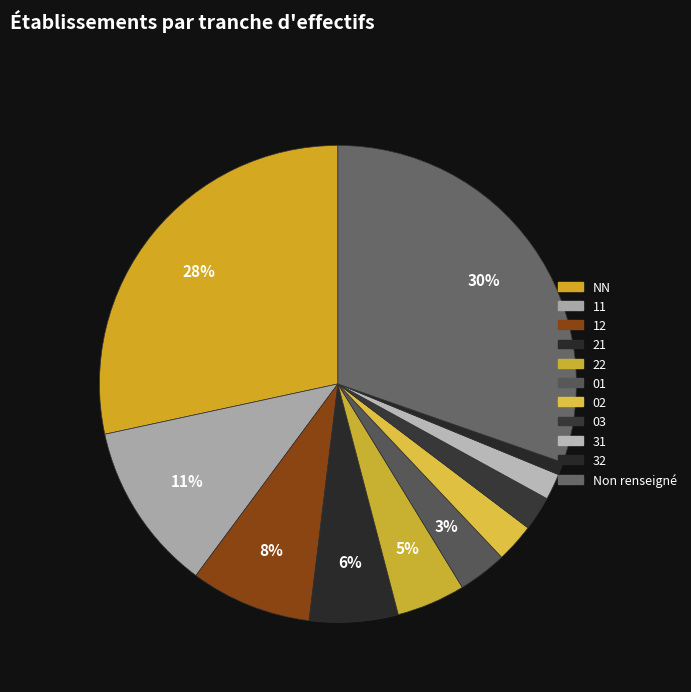

How many slices are in this pie chart?

11